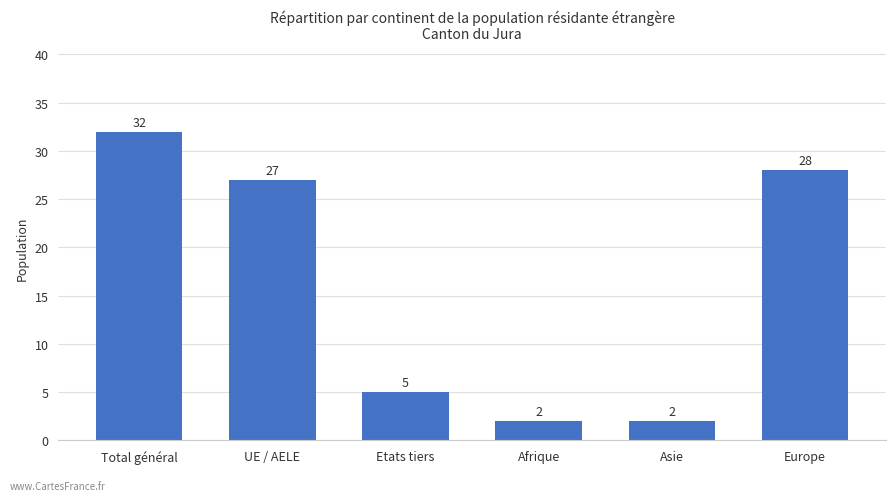

Where does the data first go above 27?

Total général